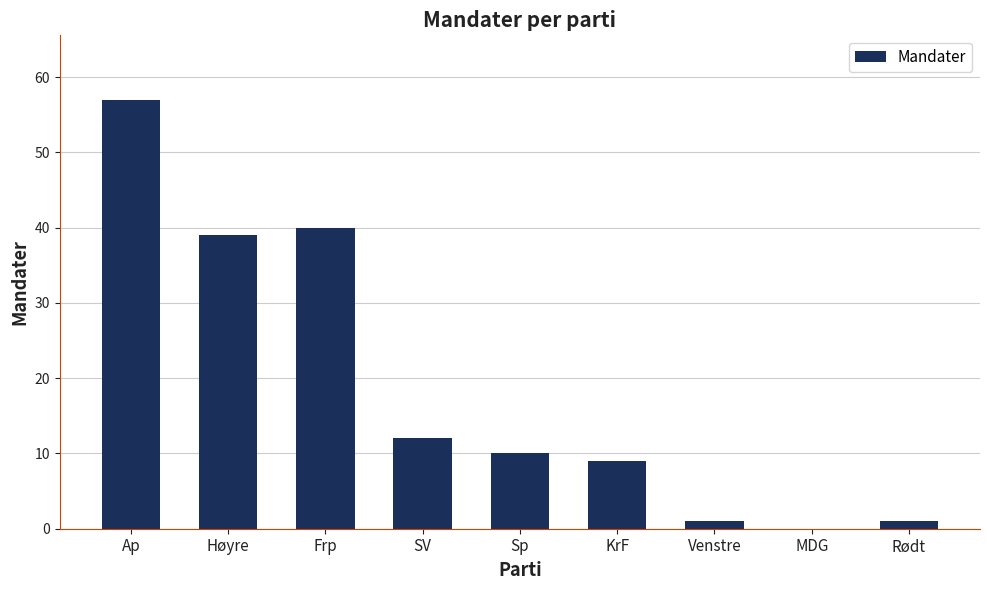

Is it true that the value at KrF is 4?

False